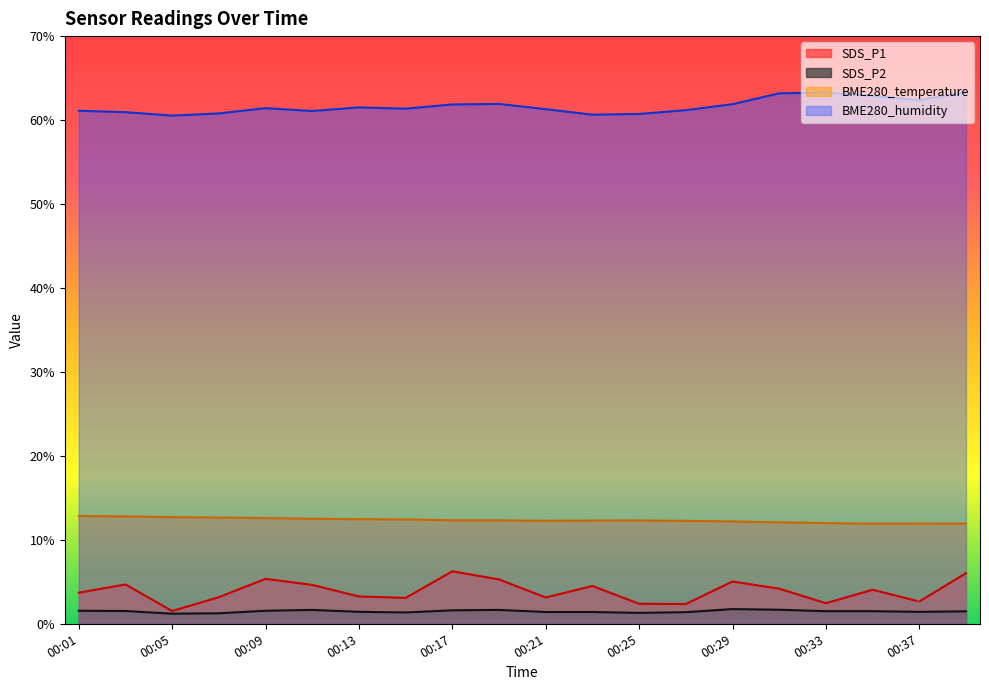

At which category does the chart reach its minimum across all series?

00:05